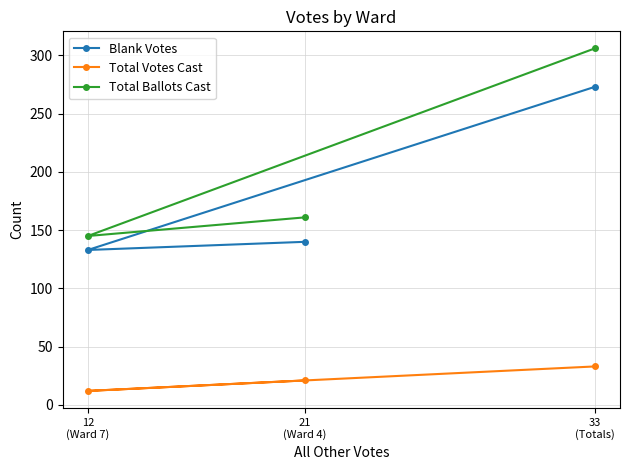

What is the approximate value of Total Votes Cast at 33
(Totals), to the nearest 10?

30